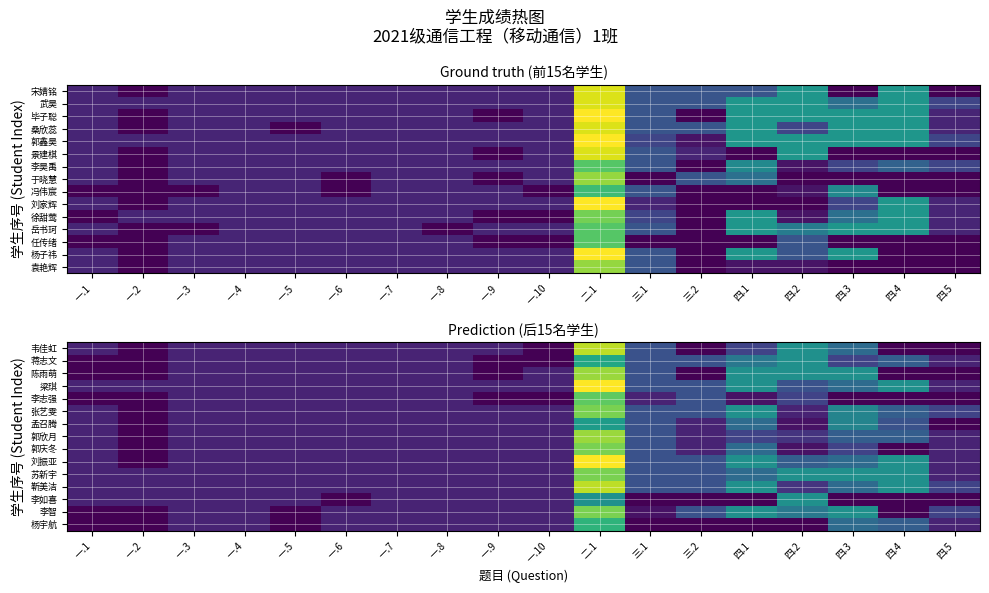

What is the total value across all series at 一.6?

28